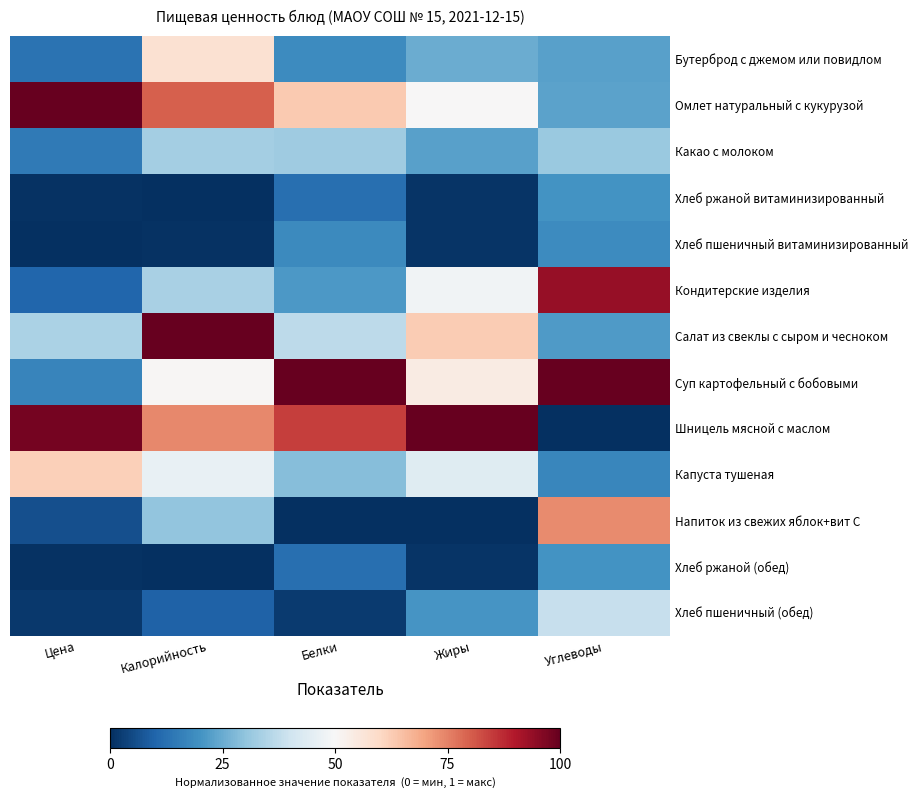

Reading right to left, transcribe all the data shown in this chart.

Бутерброд с джемом или повидлом: Углеводы=0.2	Жиры=0.3	Белки=0.2	Калорийность=0.6	Цена=0.1
Омлет натуральный с кукурузой: Углеводы=0.2	Жиры=0.5	Белки=0.6	Калорийность=0.8	Цена=1.0
Какао с молоком: Углеводы=0.3	Жиры=0.2	Белки=0.3	Калорийность=0.3	Цена=0.1
Хлеб ржаной витаминизированный: Углеводы=0.2	Жиры=0.0	Белки=0.1	Калорийность=0.0	Цена=0.0
Хлеб пшеничный витаминизированный: Углеводы=0.2	Жиры=0.0	Белки=0.2	Калорийность=0.0	Цена=0.0
Кондитерские изделия: Углеводы=0.9	Жиры=0.5	Белки=0.2	Калорийность=0.3	Цена=0.1
Салат из свеклы с сыром и чесноком: Углеводы=0.2	Жиры=0.6	Белки=0.4	Калорийность=1.0	Цена=0.3
Суп картофельный с бобовыми: Углеводы=1.0	Жиры=0.5	Белки=1.0	Калорийность=0.5	Цена=0.2
Шницель мясной с маслом: Углеводы=0.0	Жиры=1.0	Белки=0.8	Калорийность=0.7	Цена=1.0
Капуста тушеная: Углеводы=0.2	Жиры=0.4	Белки=0.3	Калорийность=0.5	Цена=0.6
Напиток из свежих яблок+вит С: Углеводы=0.7	Жиры=0.0	Белки=0.0	Калорийность=0.3	Цена=0.1
Хлеб ржаной (обед): Углеводы=0.2	Жиры=0.0	Белки=0.1	Калорийность=0.0	Цена=0.0
Хлеб пшеничный (обед): Углеводы=0.4	Жиры=0.2	Белки=0.0	Калорийность=0.1	Цена=0.0